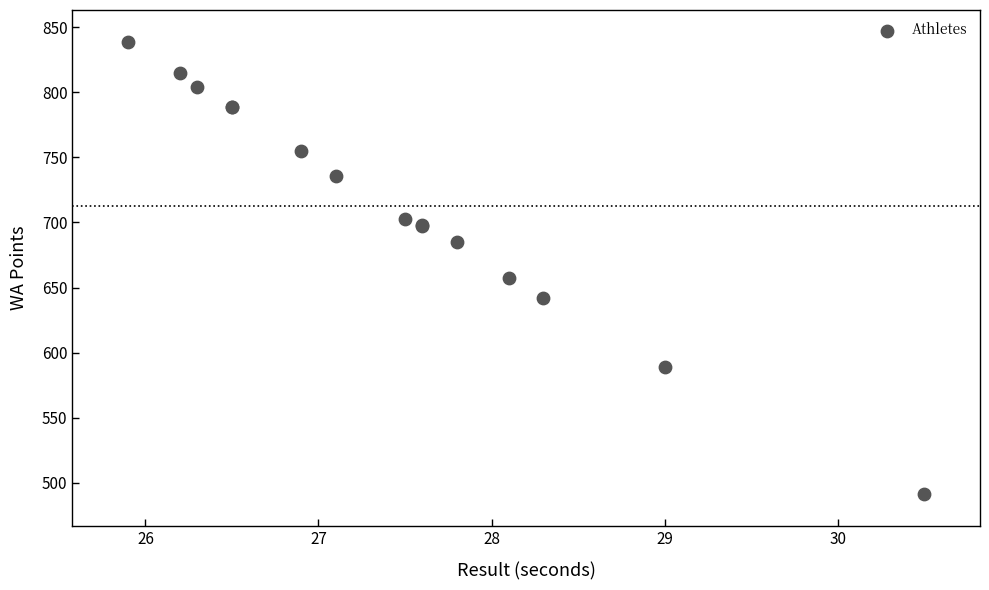

What Y value in the scatter plot is closest to 665?

657